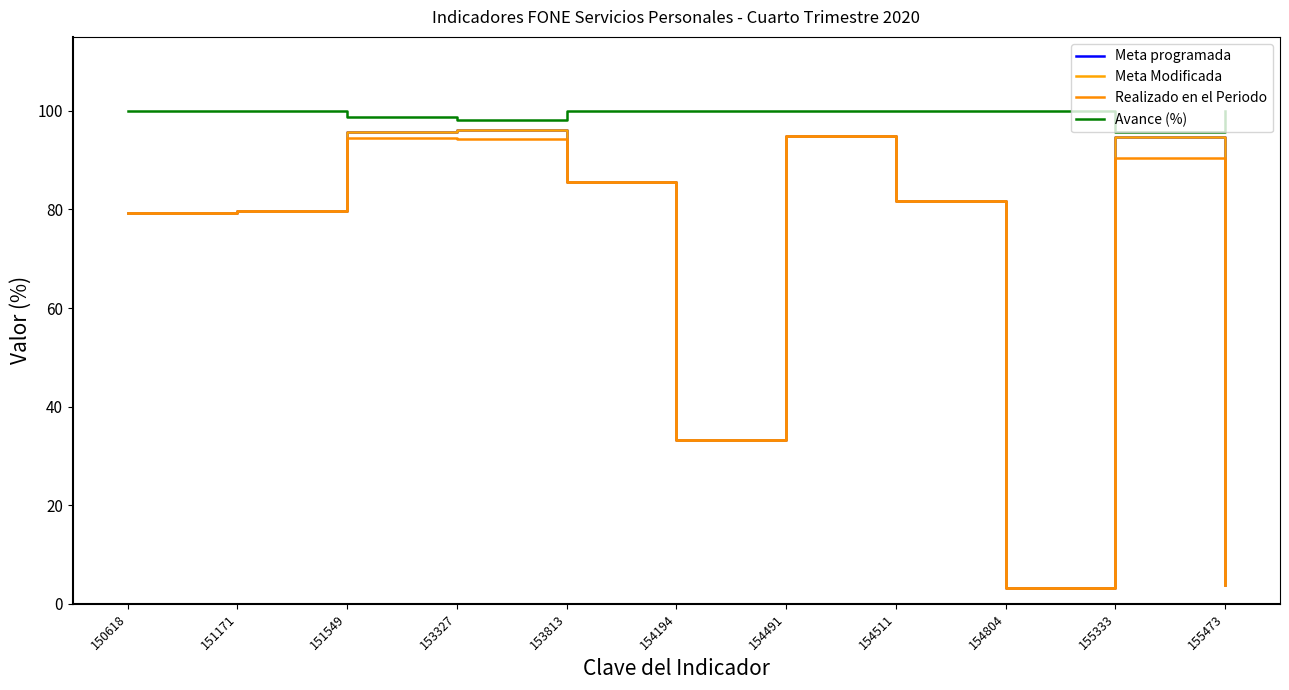

Is this an area chart (filled region under the line)?

No